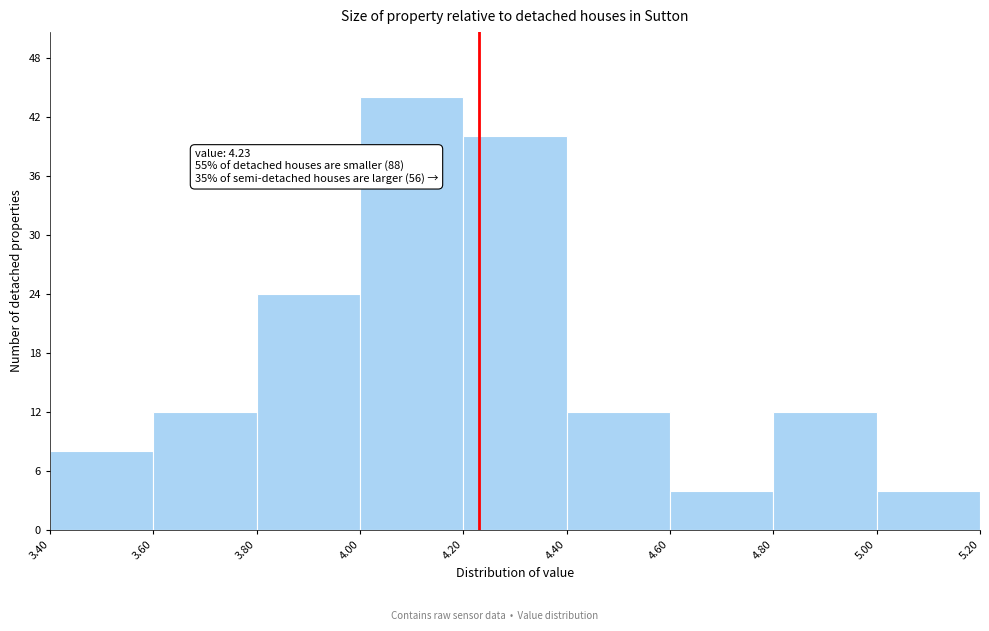

Over which range of the x-axis is the bar tallest?

4.00 to 4.20